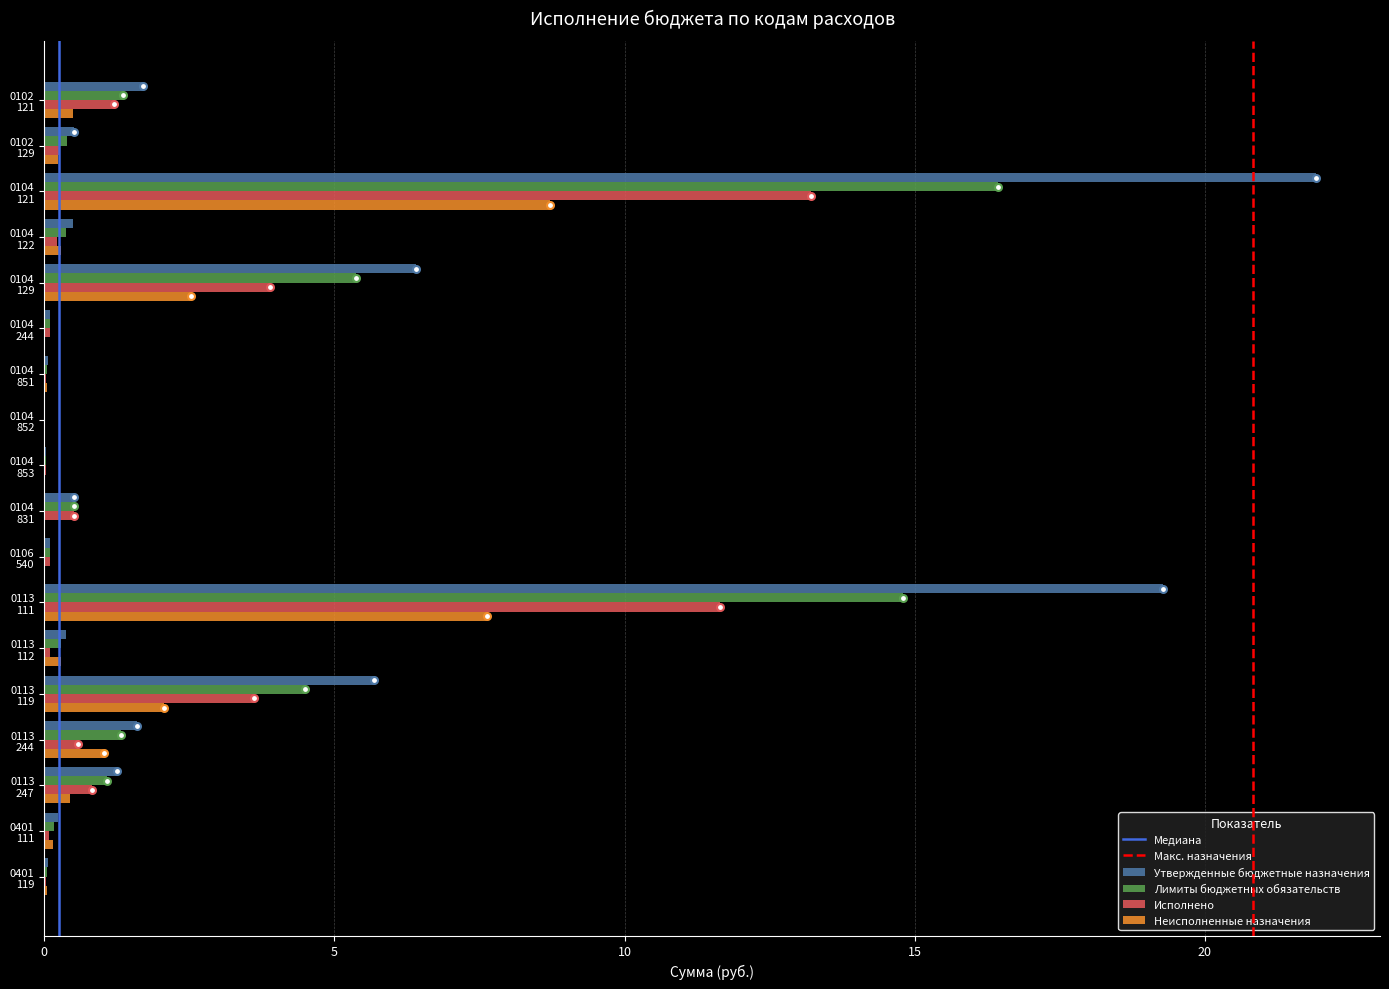

What is the sum of all Неисполненные назначения values?

23.9